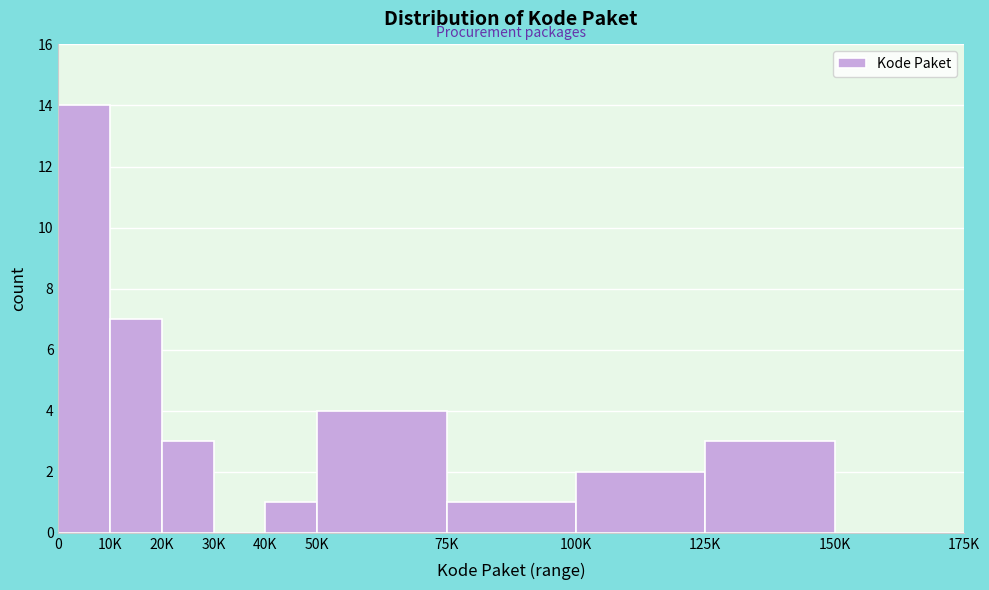

Reading right to left, list all the values displayed in this chart.

150K=0	125K=3	100K=2	75K=1	50K=4	40K=1	30K=0	20K=3	10K=7	0=14